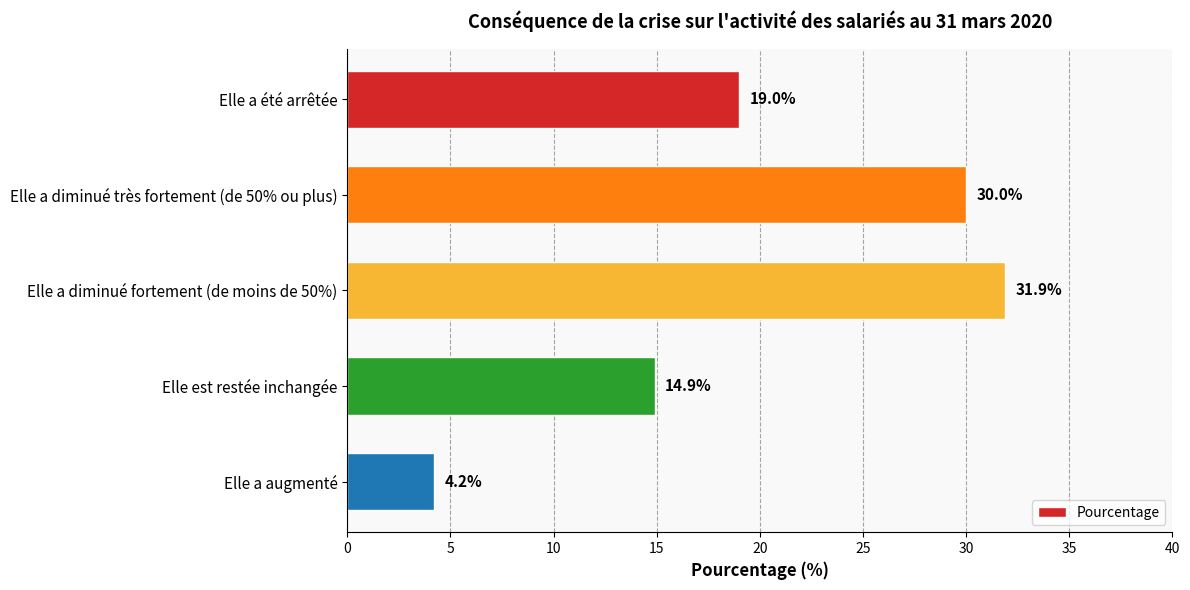

Reading top to bottom, list all the values displayed in this chart.

19.0	30.0	31.9	14.9	4.2